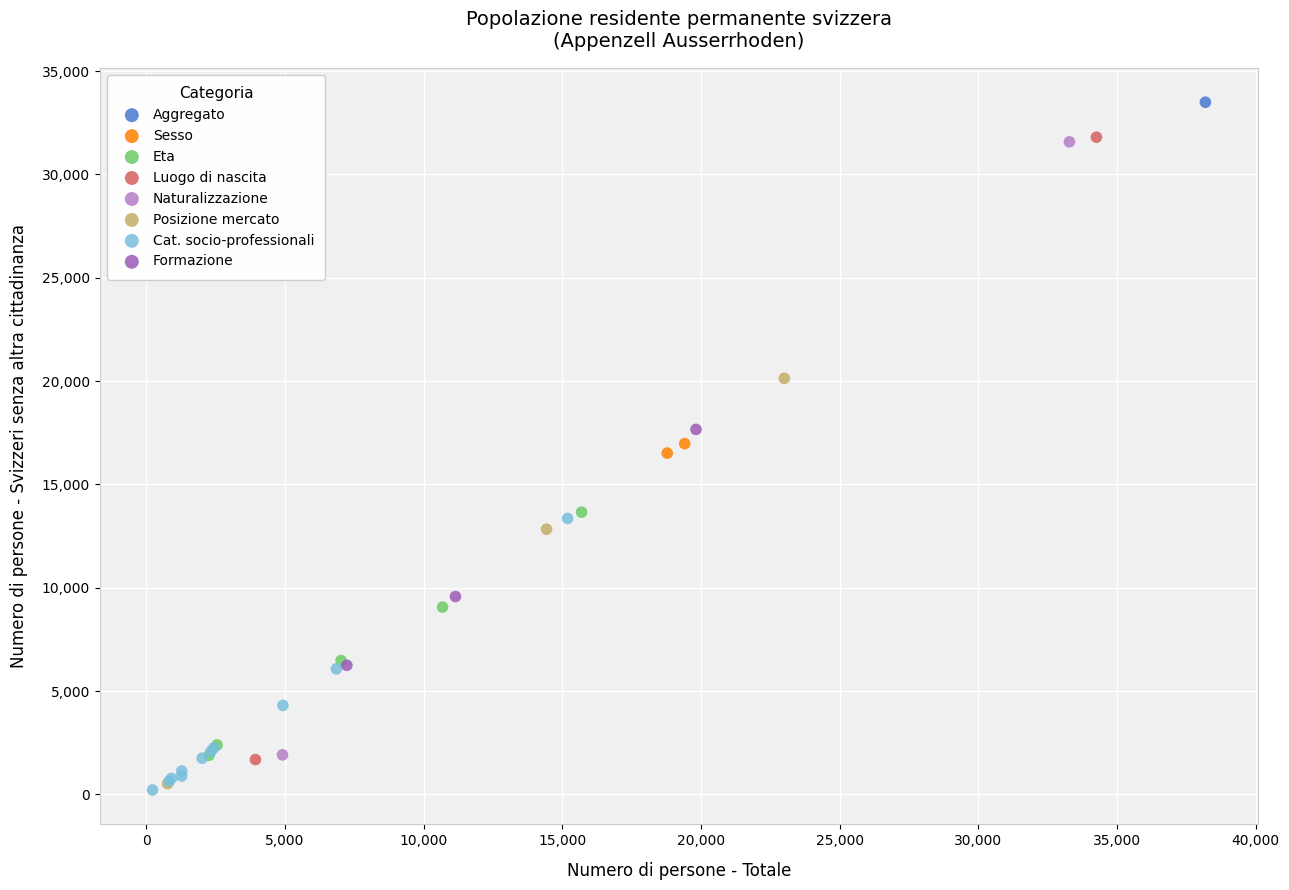

What are all the series names shown in the legend?

Aggregato, Sesso, Eta, Luogo di nascita, Naturalizzazione, Posizione mercato, Cat. socio-professionali, Formazione